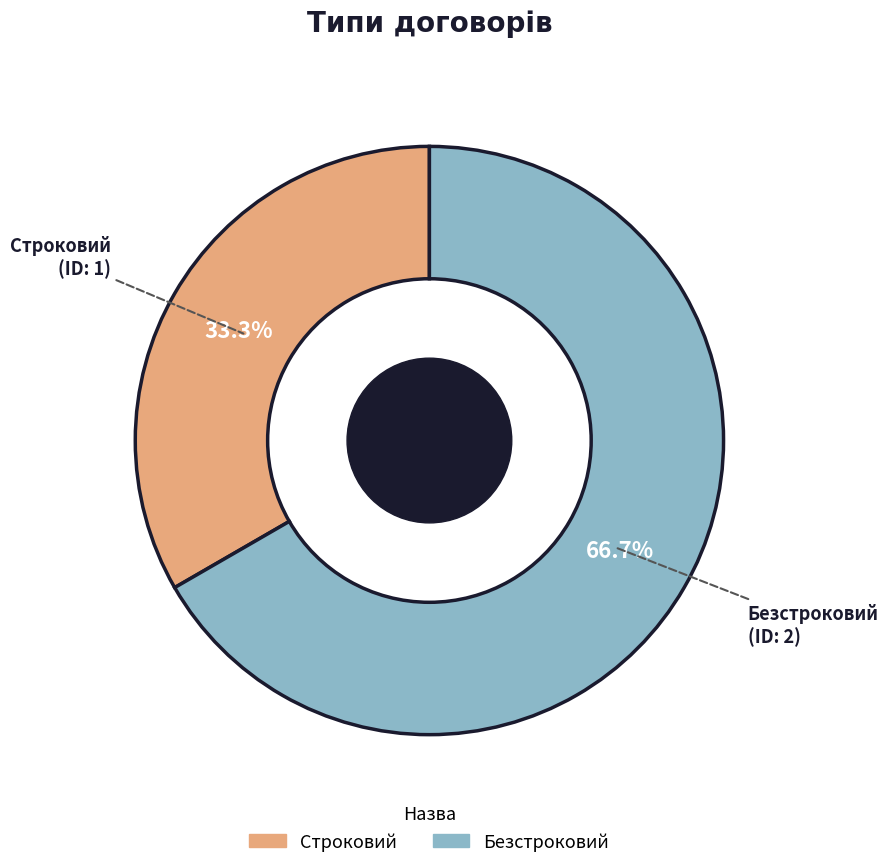

Does Безстроковий account for over 50% of the chart?

Yes